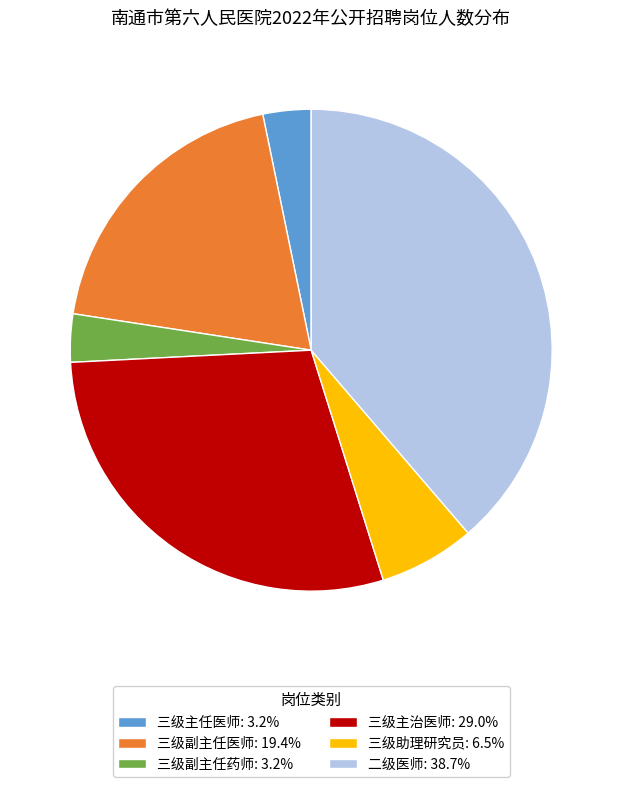

Does any single category account for the majority?

No